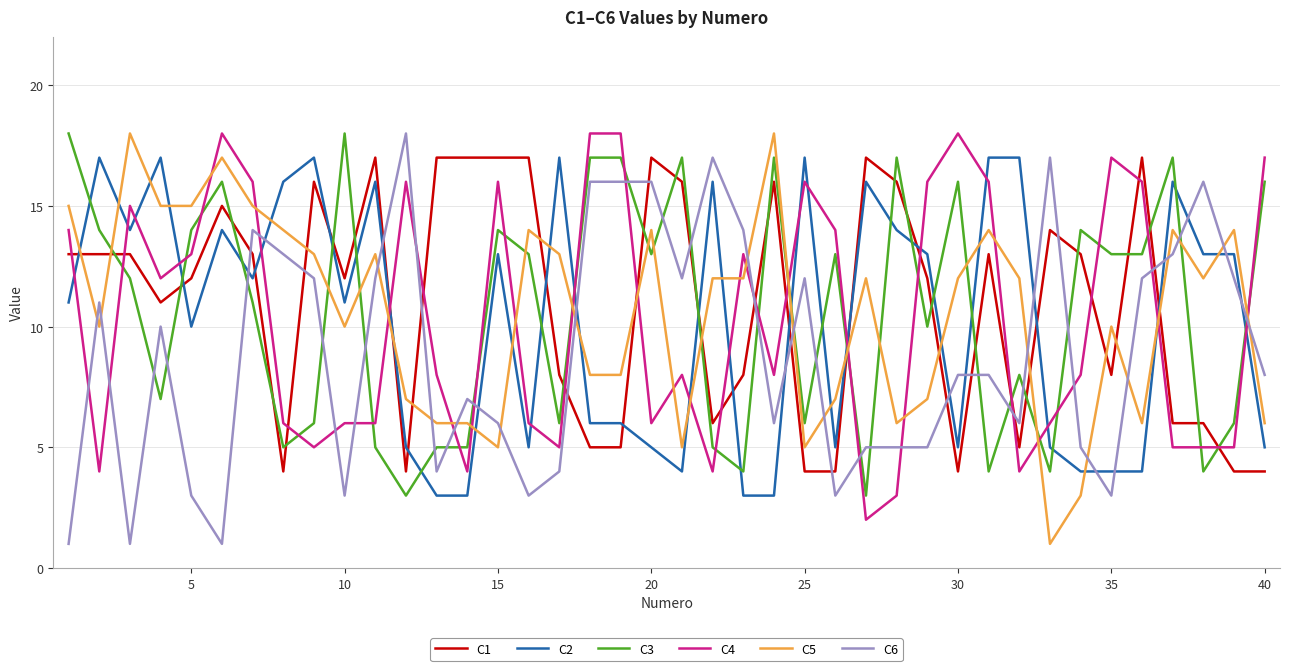

True or false: C1 and C4 intersect in this chart.

True